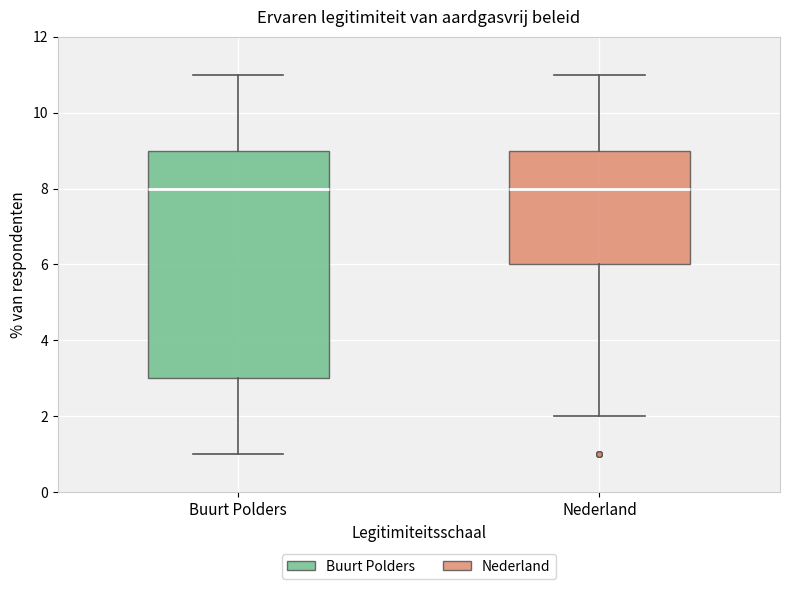

Reading left to right, read every box against the y-axis: the position of its median line, the range the box covers, and the ends of its whiskers. The values are not printed on the chart, so give them approximately, as read against the axis.

Buurt Polders: median 8, box 3 to 9, whiskers 1 to 11
Nederland: median 8, box 6 to 9, whiskers 2 to 11